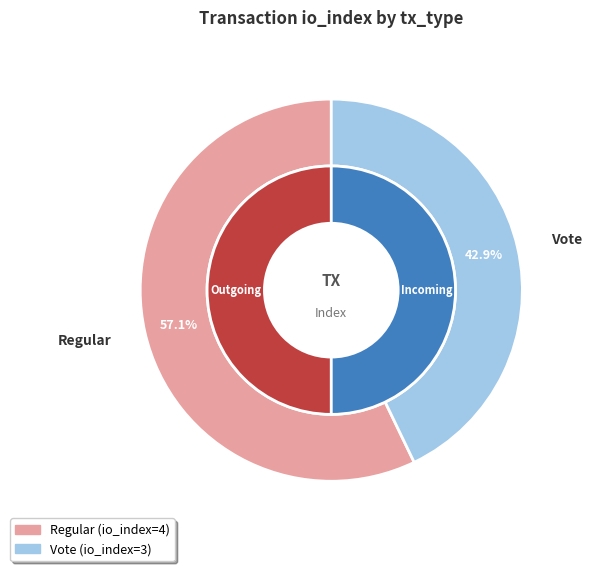

What is the largest slice in the pie chart?

Regular